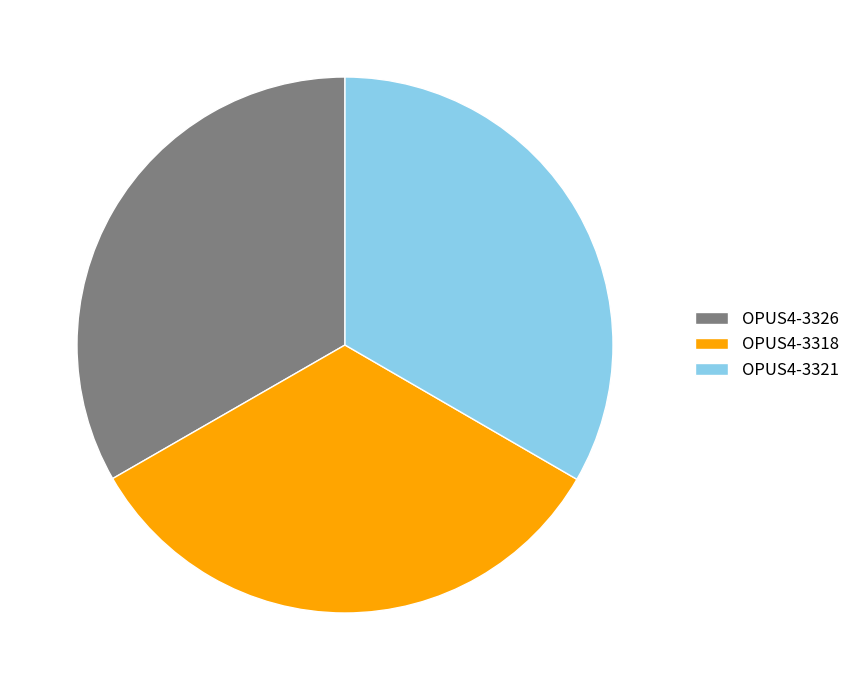

How many segments does this pie chart have?

3